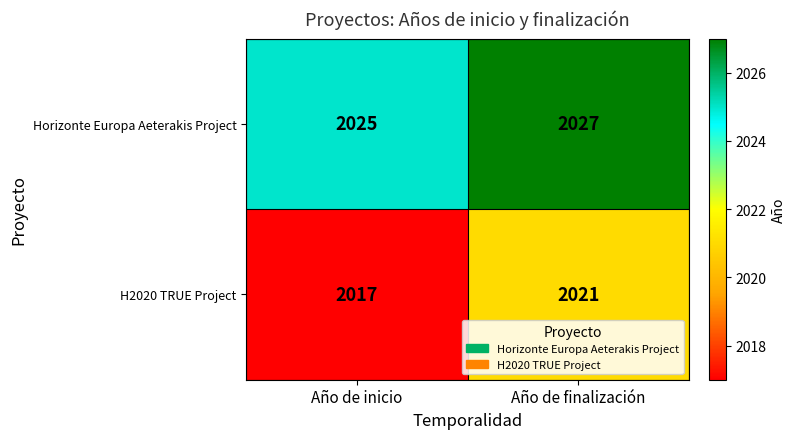

Which series changed the most between Año de inicio and Año de finalización?

H2020 TRUE Project